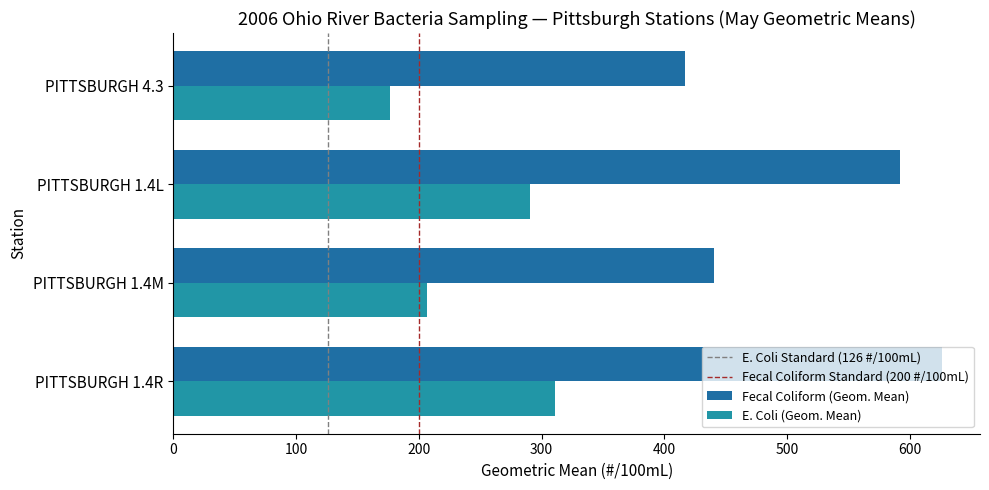

List the series in order of their overall mean, lowest first.

E. Coli (Geom. Mean), Fecal Coliform (Geom. Mean)